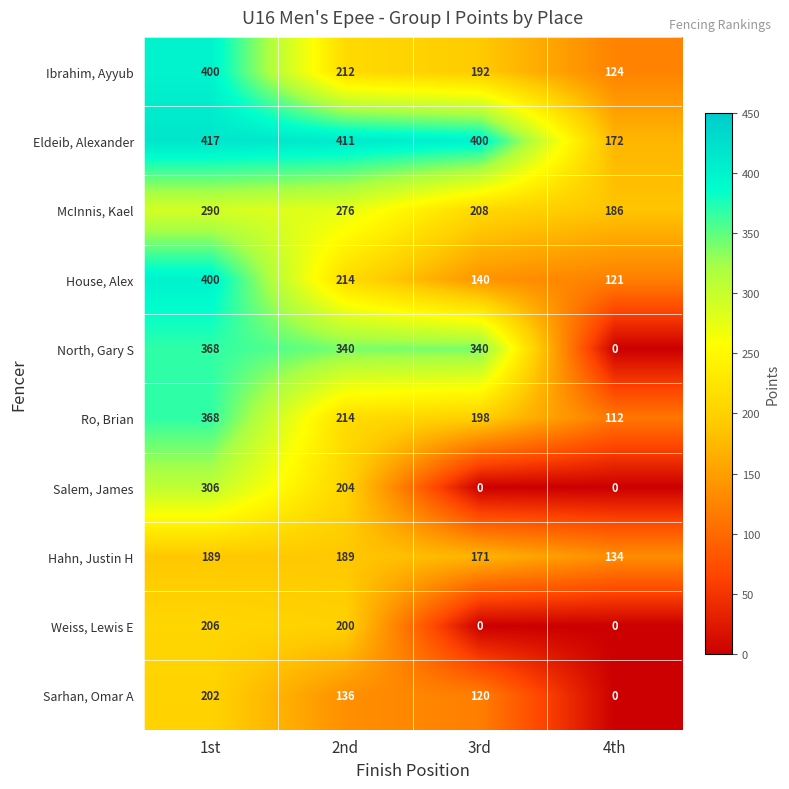

List the labels in order of Eldeib, Alexander value, largest first.

1st, 2nd, 3rd, 4th